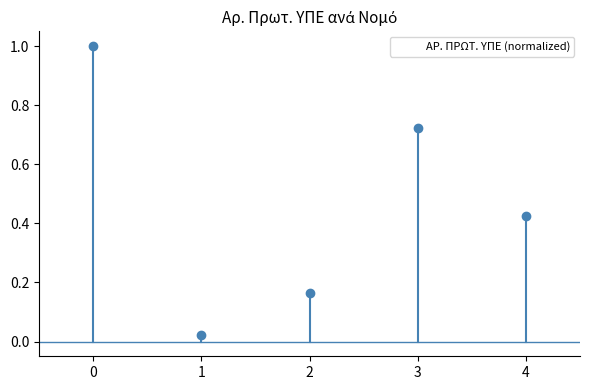

At which category does the chart reach its minimum across all series?

1